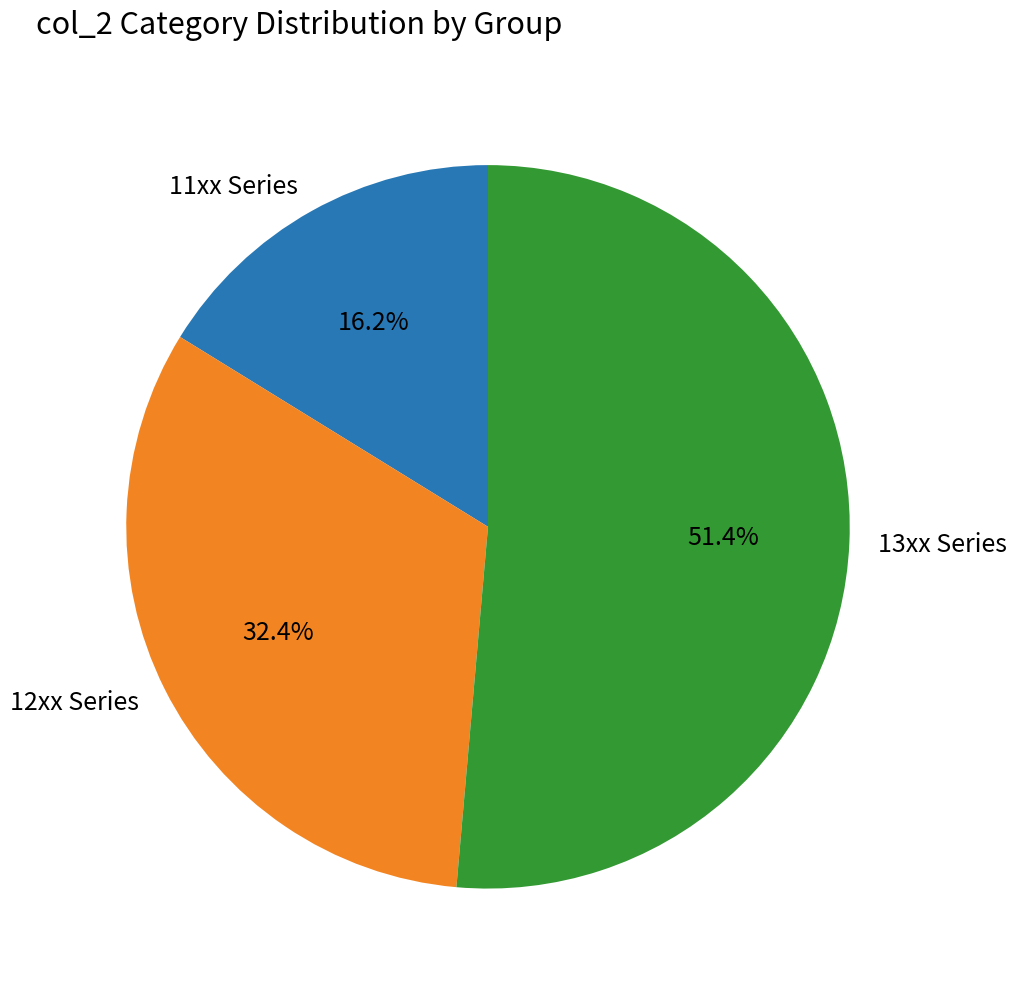

What percentage is NOT represented by 12xx Series?

67.6%